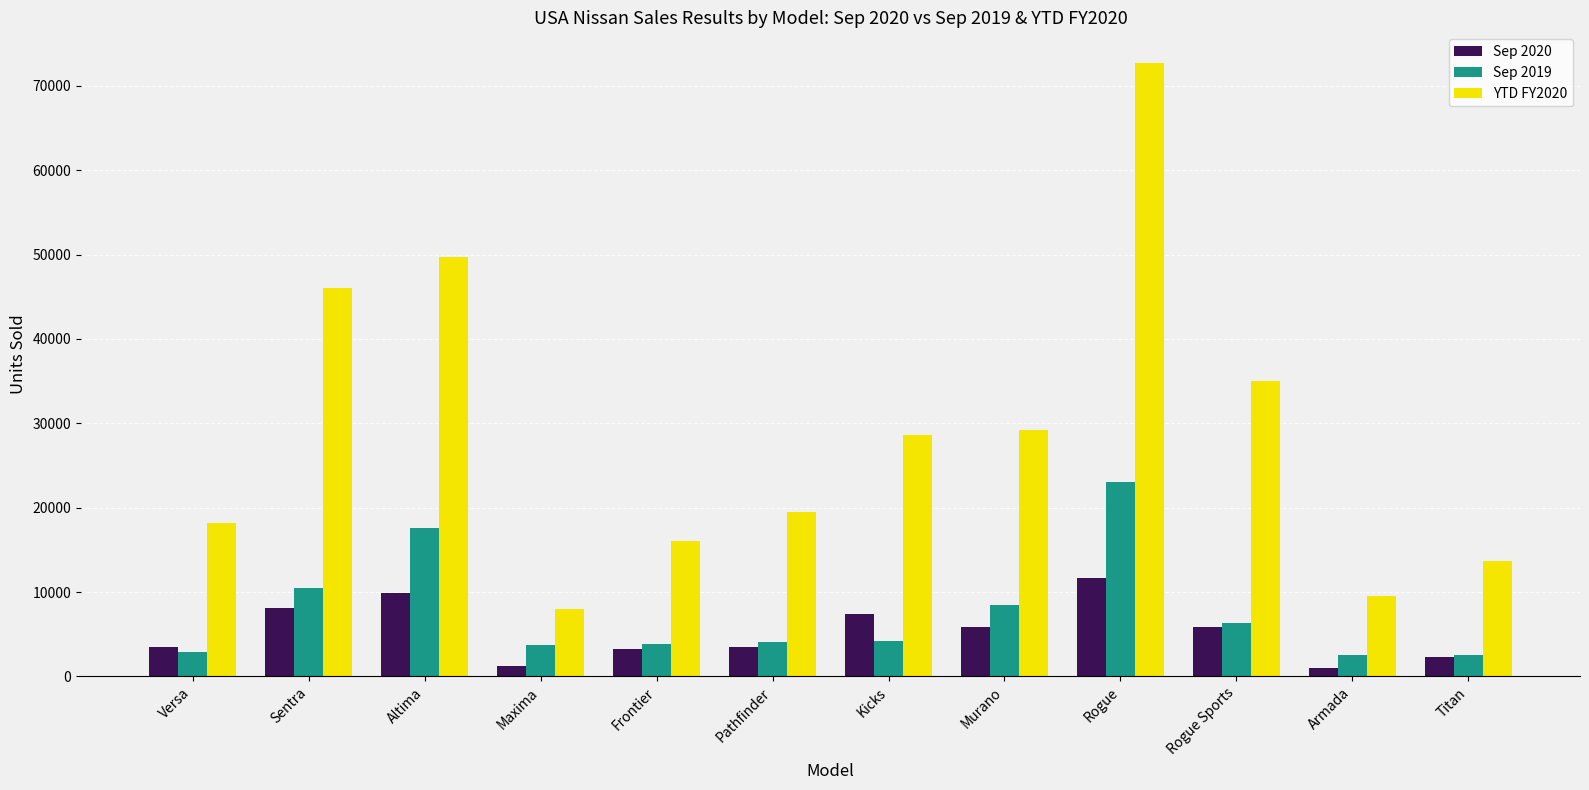

What is the sum of the YTD FY2020 values at Altima and Armada?

59228